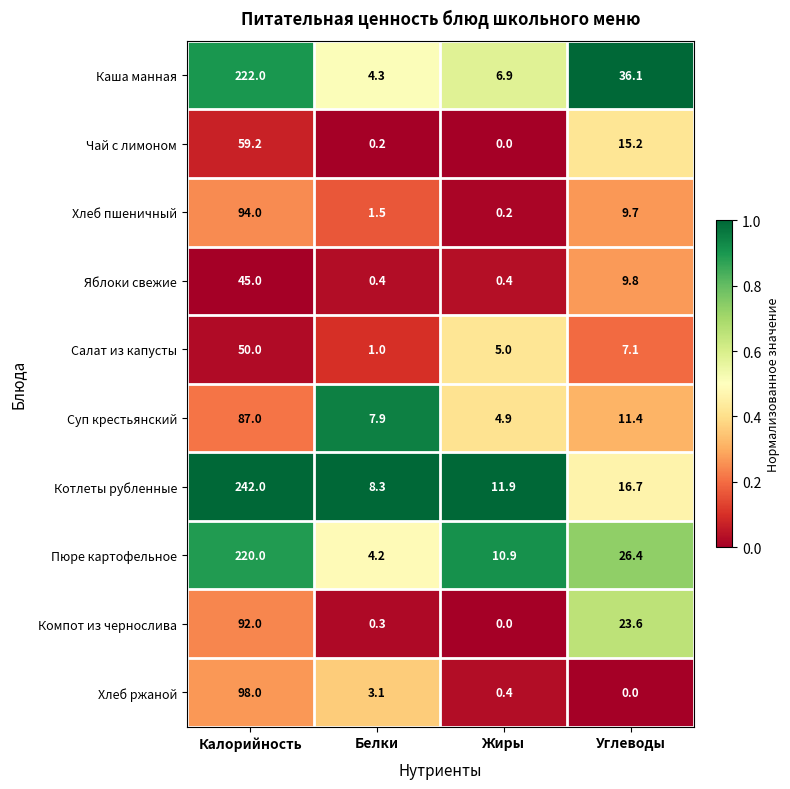

Rank the series by their maximum value, from lowest to highest.

Яблоки свежие, Салат из капусты, Чай с лимоном, Суп крестьянский, Компот из чернослива, Хлеб пшеничный, Хлеб ржаной, Пюре картофельное, Каша манная, Котлеты рубленные